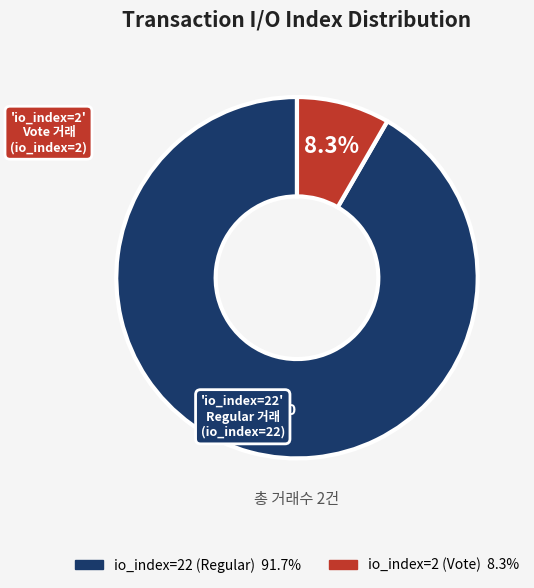

Is there any slice that represents more than half of the pie?

Yes